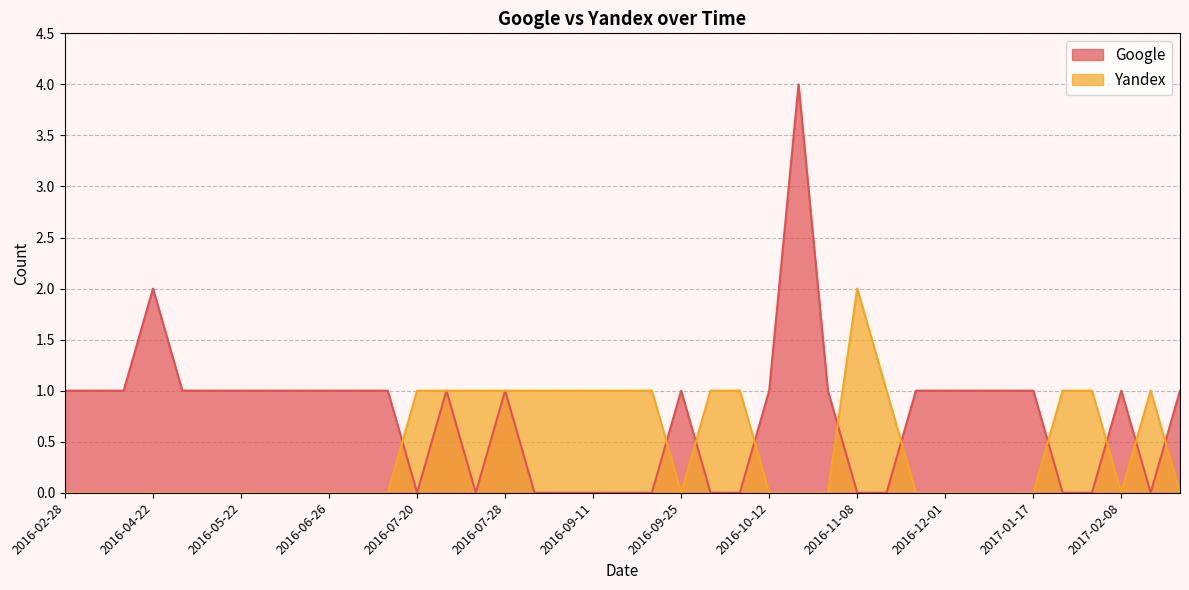

At which category is the sum across all series the highest?

2016-10-13